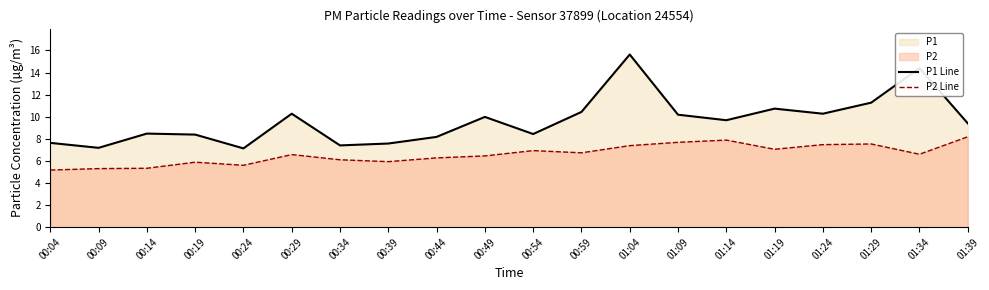

The value of P2 Line at 01:39 is 8.2. True or false?

True